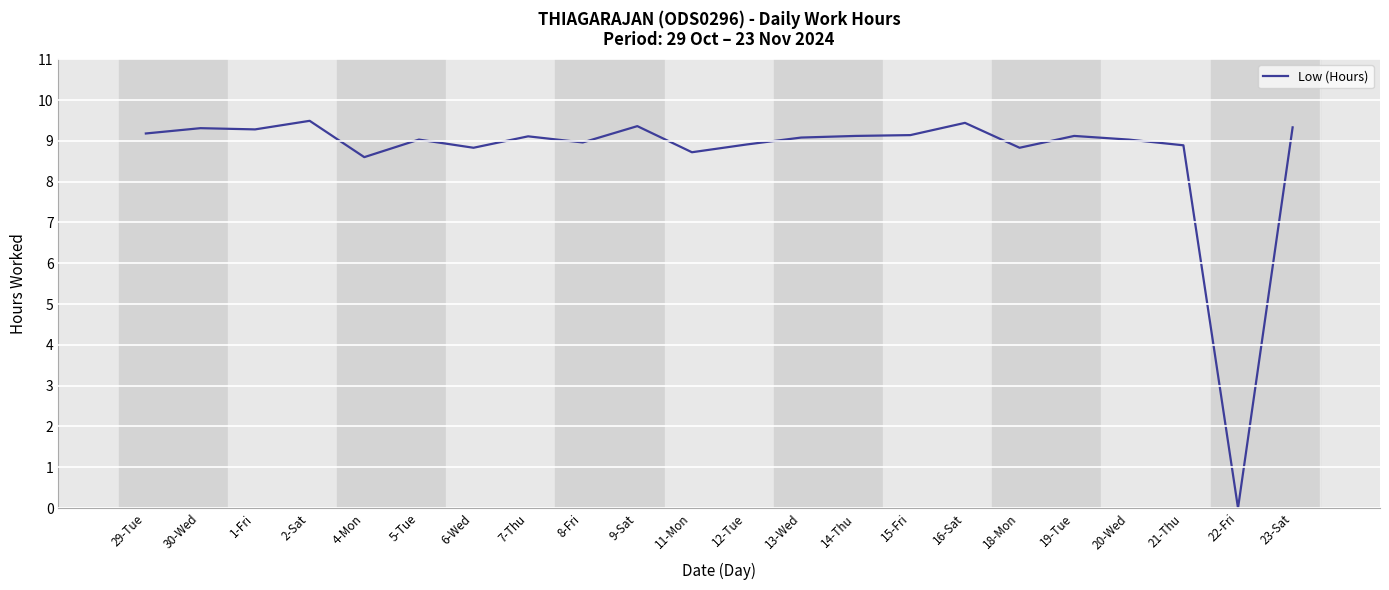

What is the difference between the second highest and minimum values?

9.4